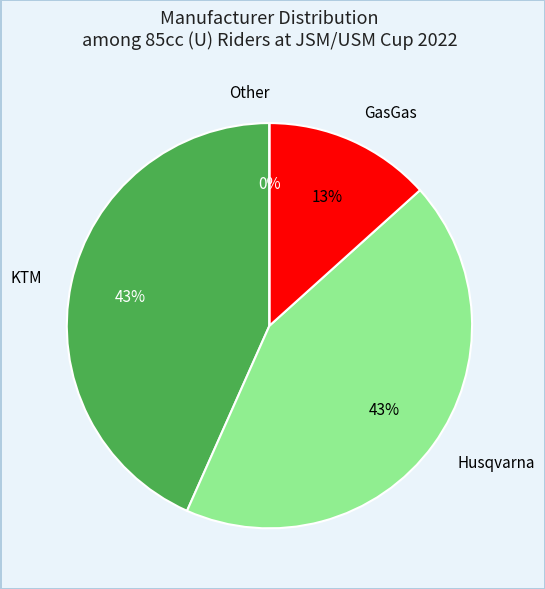

Count the number of slices in the pie.

4